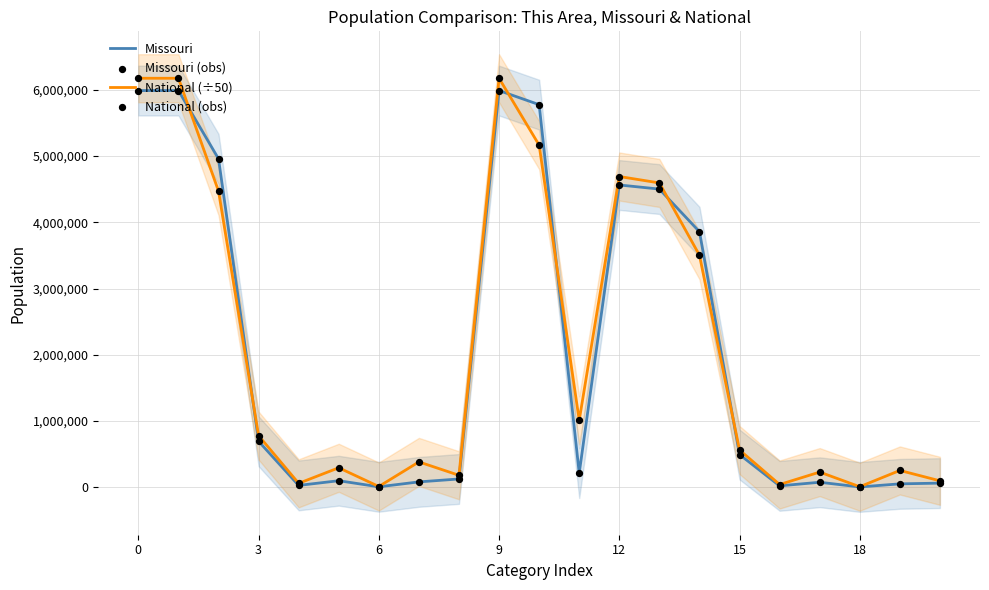

Is the value of National (÷50) at 8 greater than the value of Missouri at 9?

No